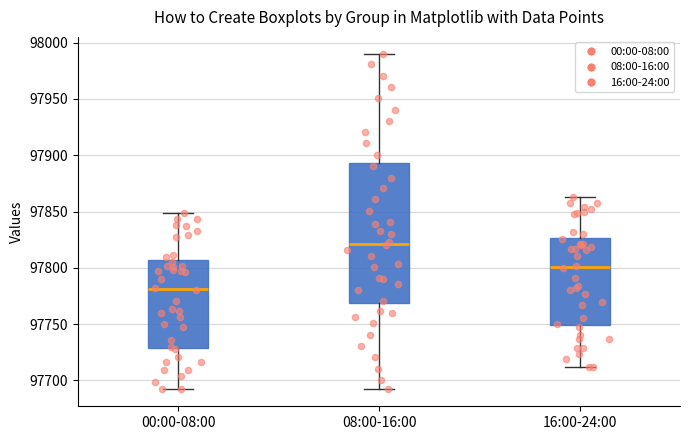

Reading left to right, transcribe this box plot: for each box, give where its median line is, the range the box spans, and where its two whiskers end, as read against the y-axis. The values are not printed on the chart, so give them approximately, as read against the axis.

00:00-08:00: median 97780, box 97730 to 97805, whiskers 97690 to 97850
08:00-16:00: median 97820, box 97770 to 97895, whiskers 97690 to 97990
16:00-24:00: median 97800, box 97750 to 97825, whiskers 97710 to 97865